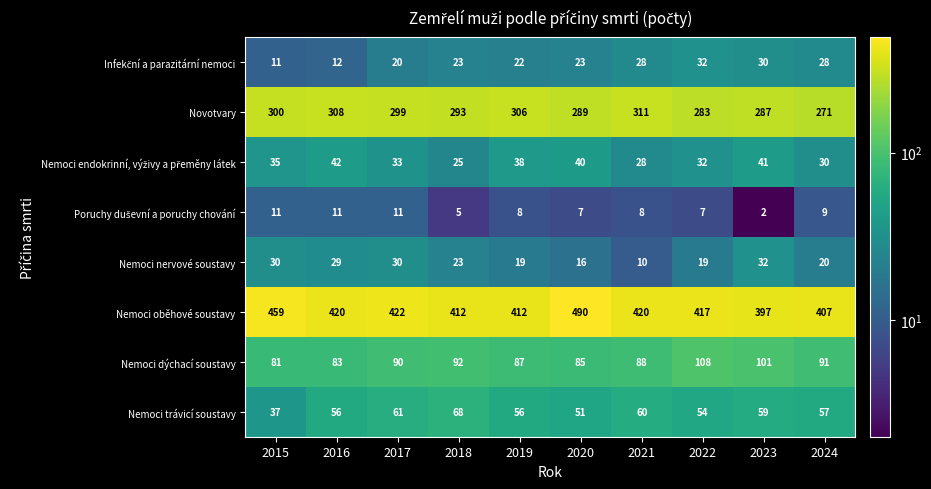

What is the difference between the maximum and second lowest values in the Nemoci dýchací soustavy series?

25